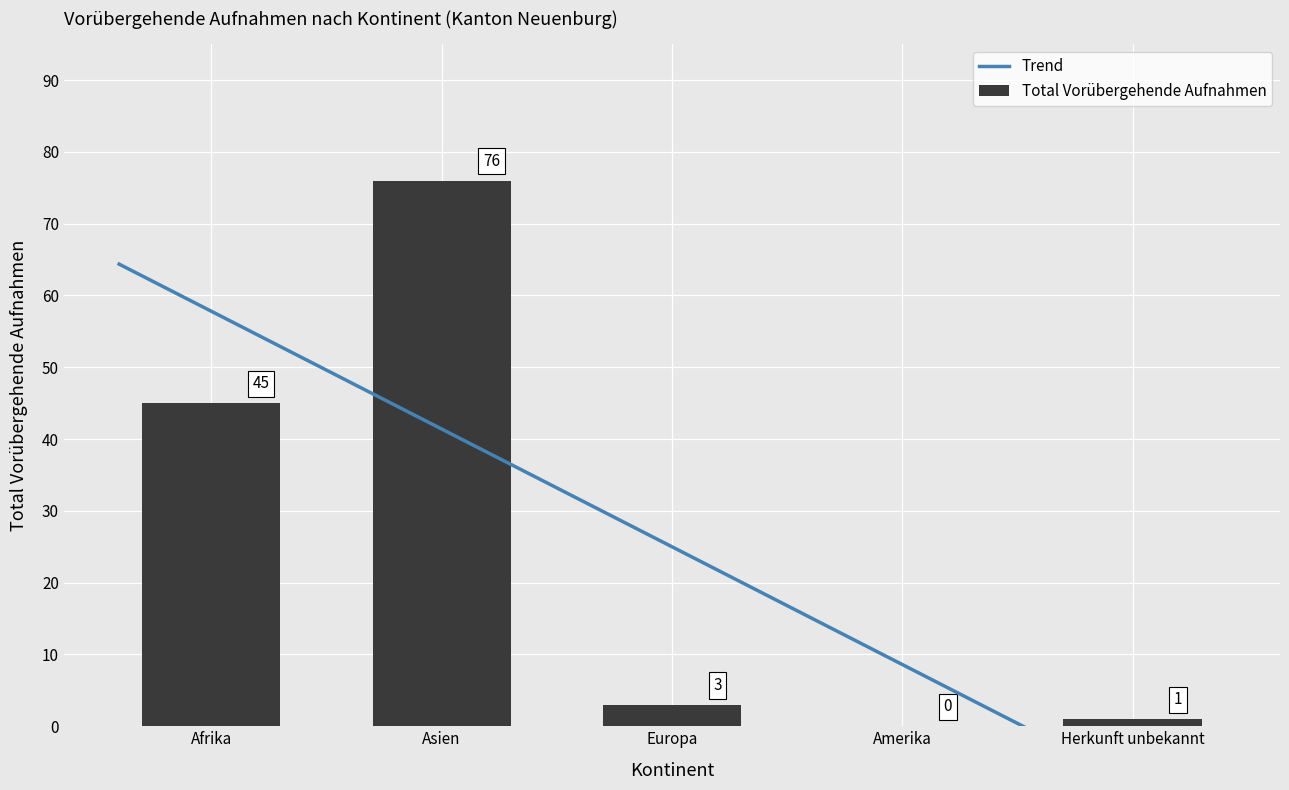

At which label is Total Vorübergehende Aufnahmen closest to 38?

Afrika